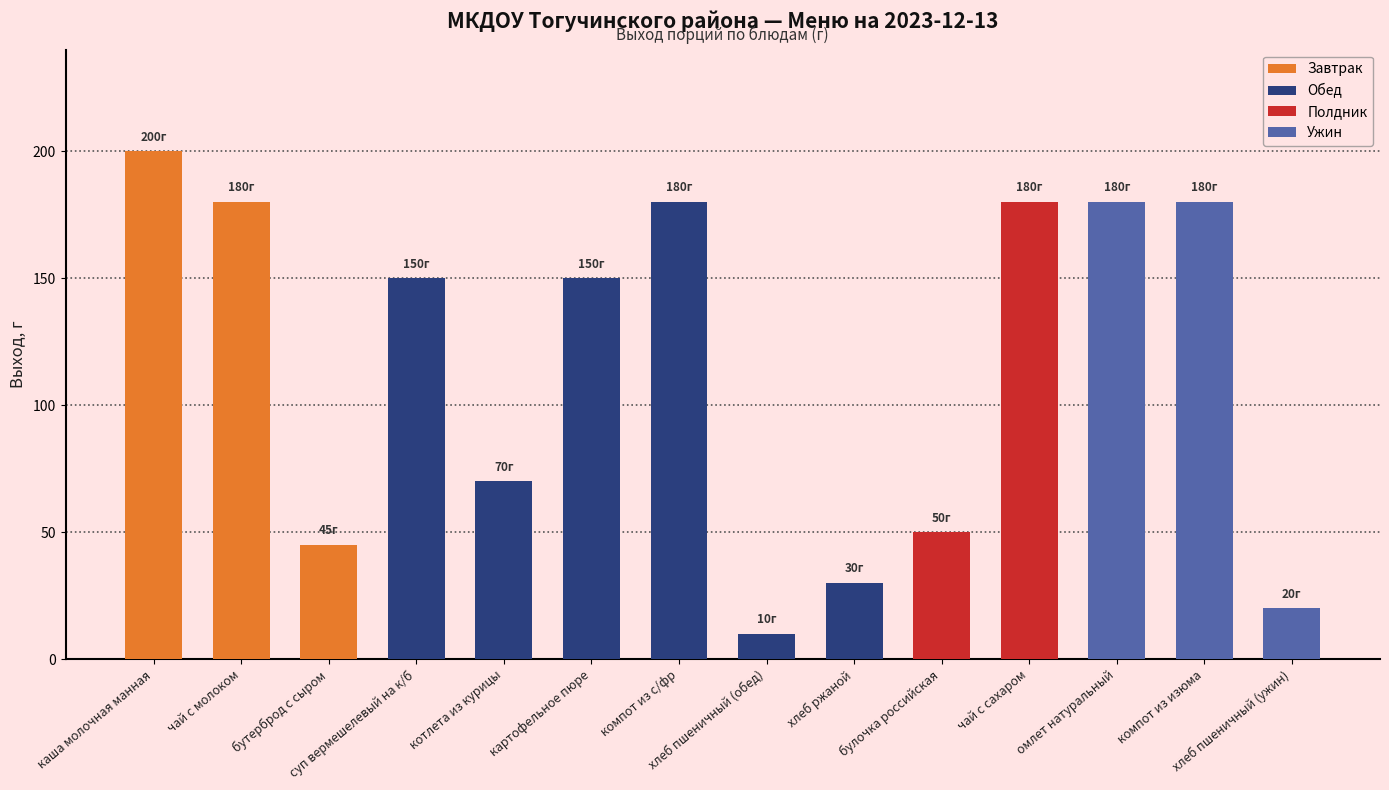

Reading left to right, transcribe all the data shown in this chart.

каша молочная манная=200	чай с молоком=180	бутерброд с сыром=45	суп вермешелевый на к/б=150	котлета из курицы=70	картофельное пюре=150	компот из с/фр=180	хлеб пшеничный (обед)=10	хлеб ржаной=30	булочка российская=50	чай с сахаром=180	омлет натуральный=180	компот из изюма=180	хлеб пшеничный (ужин)=20